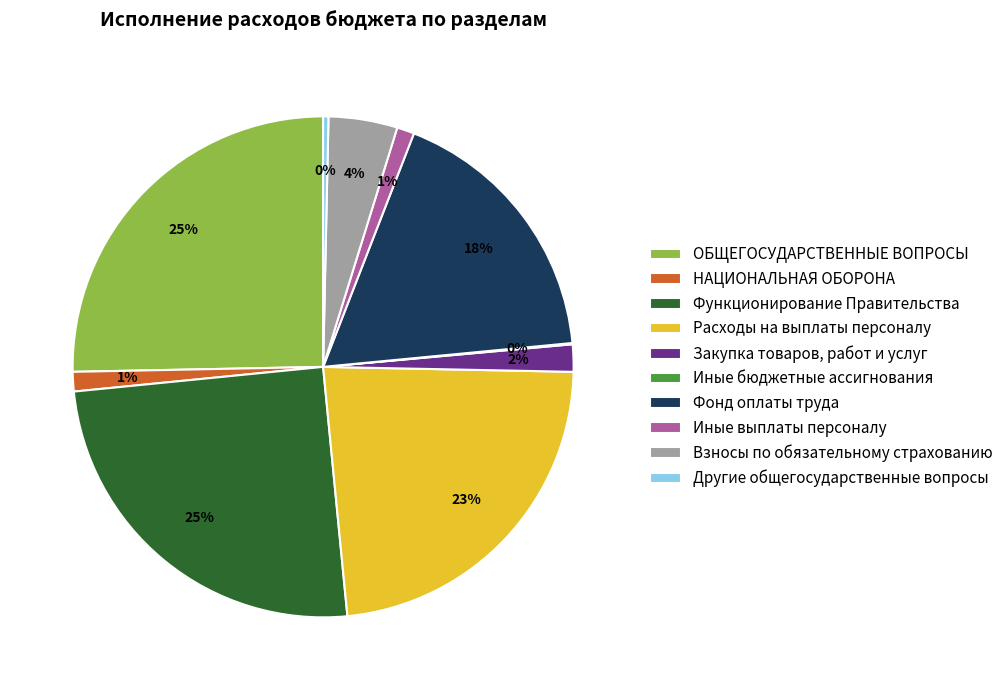

To the nearest percent, what is the average slice percentage?

10%